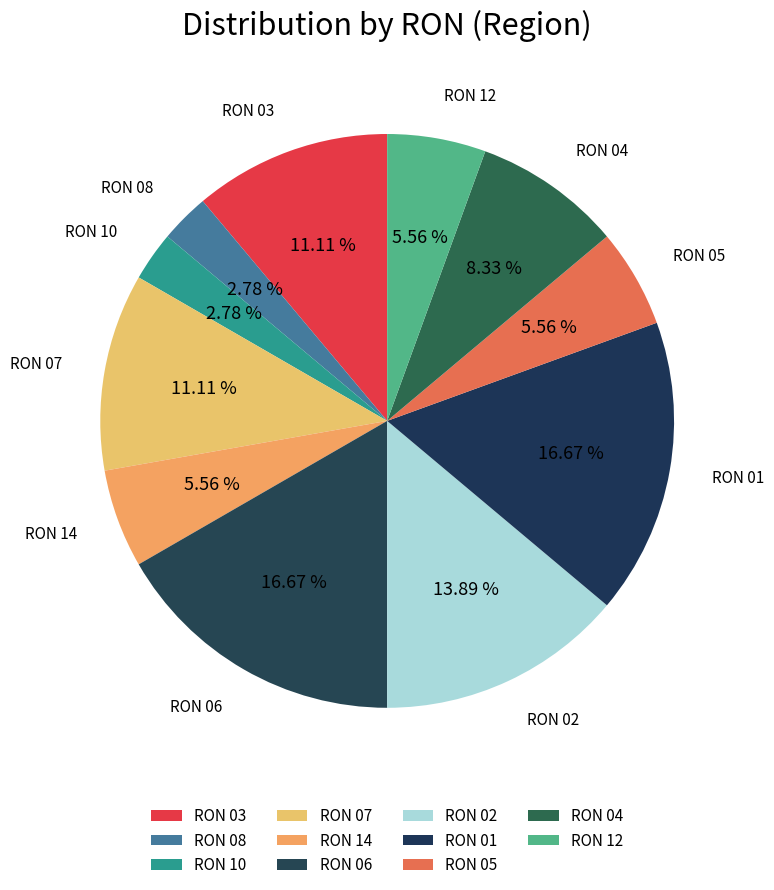

Does RON 05 represent more than half of the total?

No